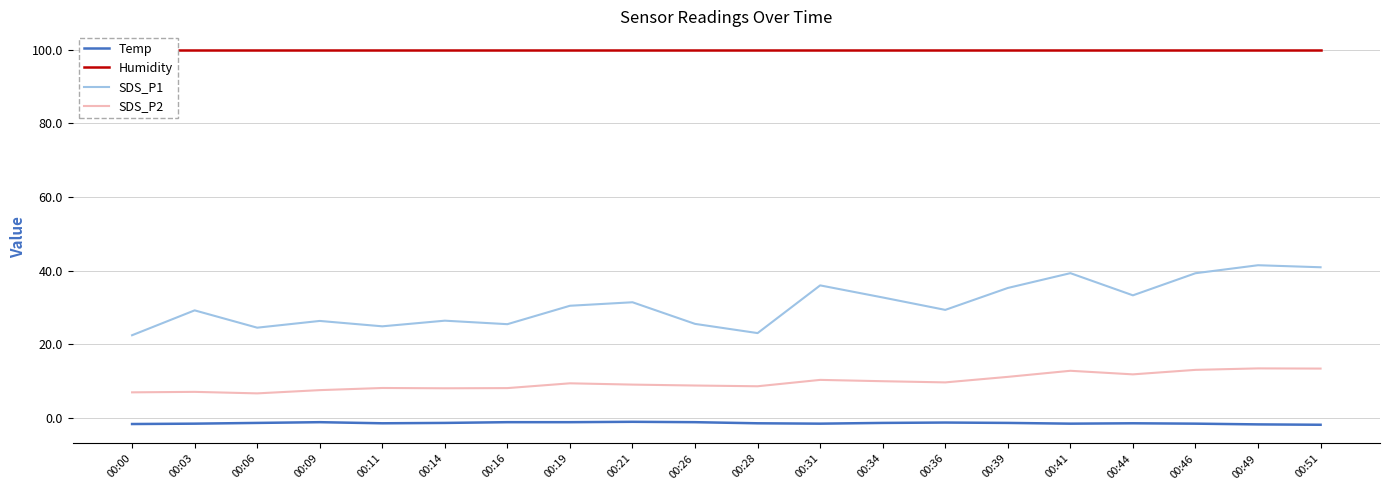

What is the total value across all series at 00:03?

134.8